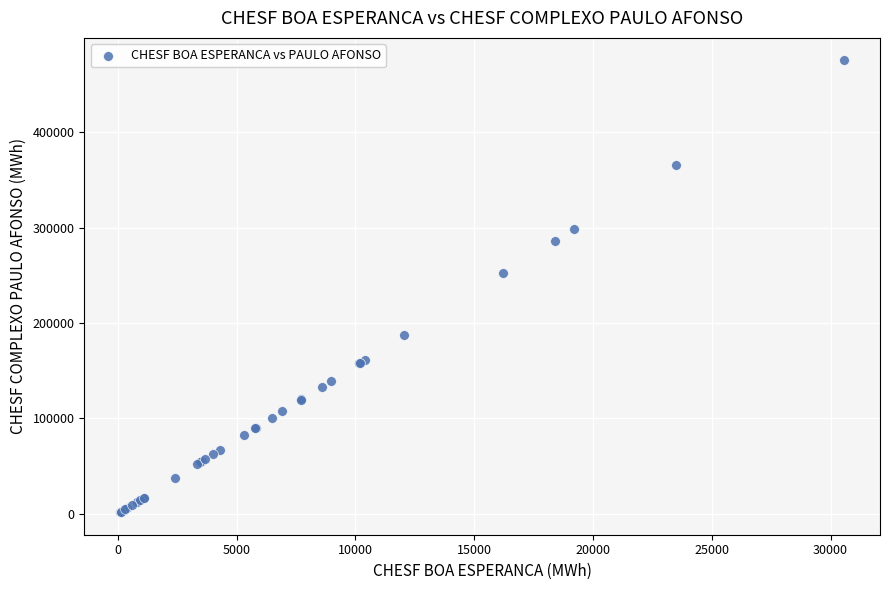

What Y value in the scatter plot is closest to 238475?

252333.0